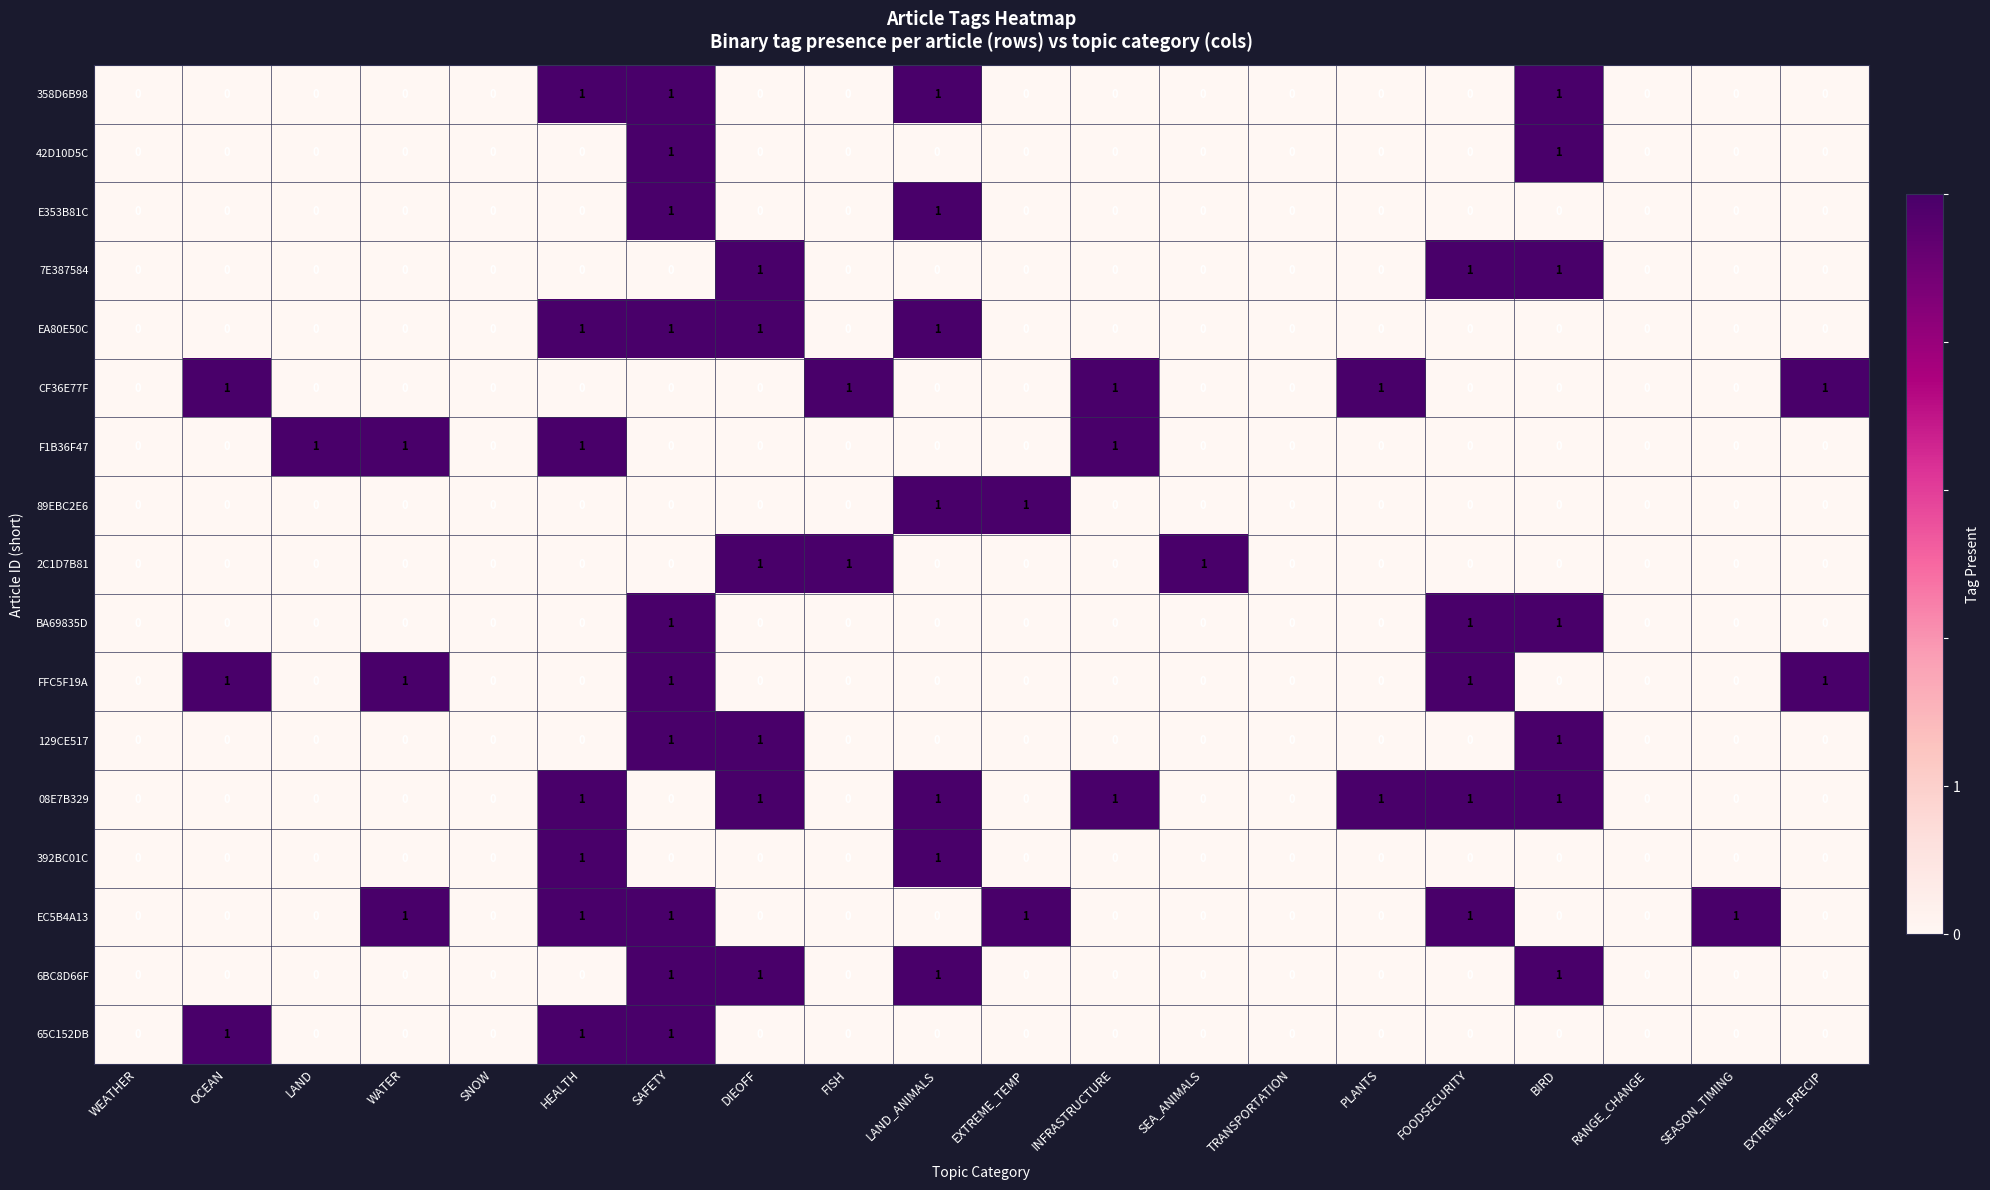

What is the total value across all series at EXTREME_PRECIP?

2